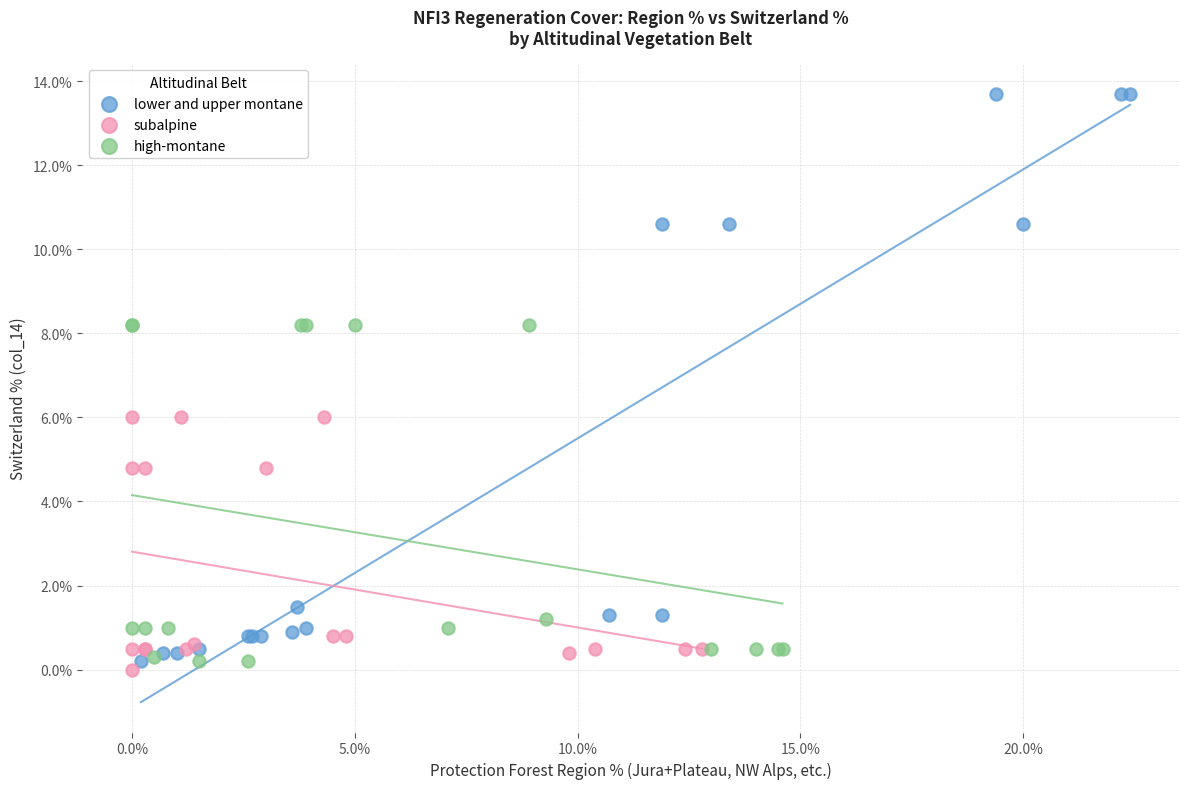

Which series contains the highest Y value?

lower and upper montane